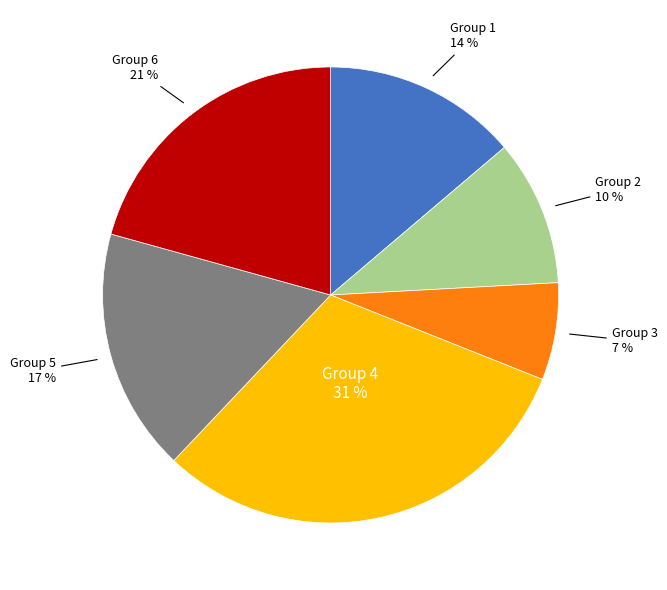

Does any single category account for the majority?

No